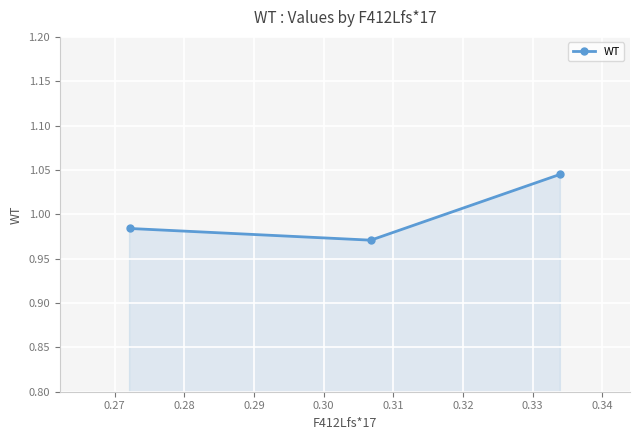

What is the sum of all values?

3.0